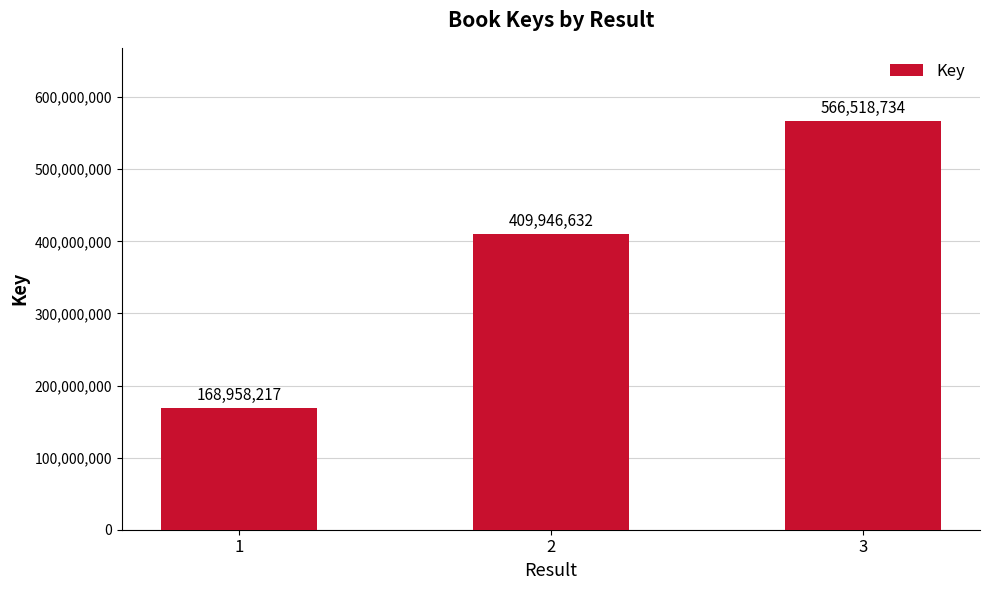

How many categories are shown in the chart?

3